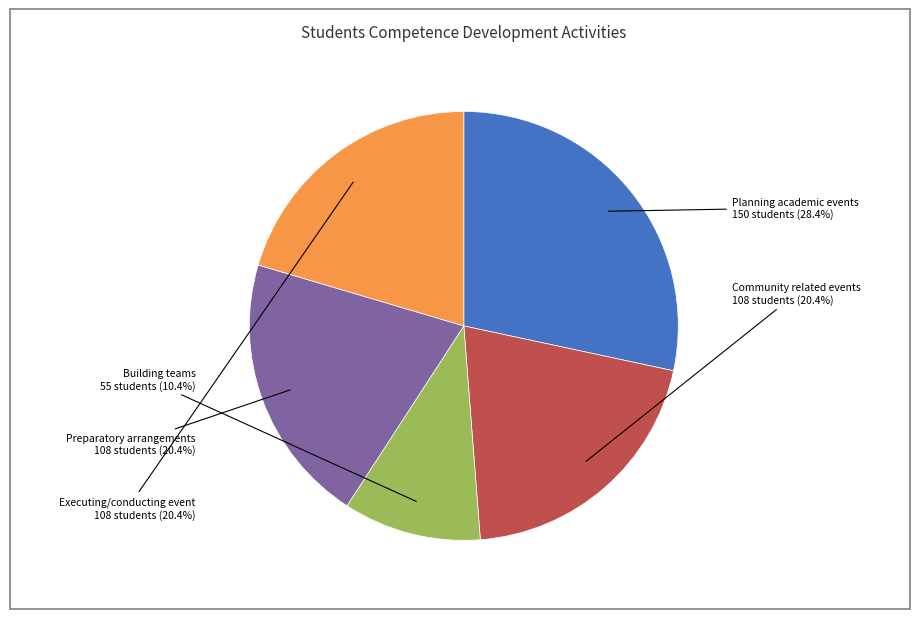

Is there a majority slice in this chart?

No